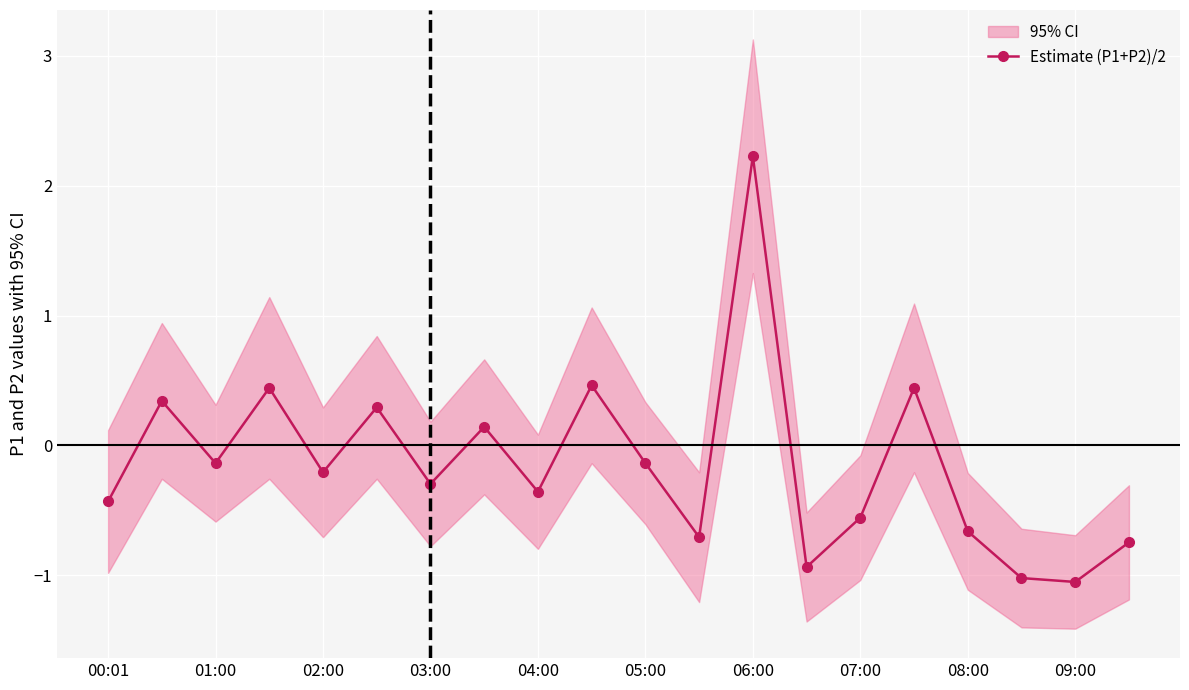

What is the sum of all values?

-2.9